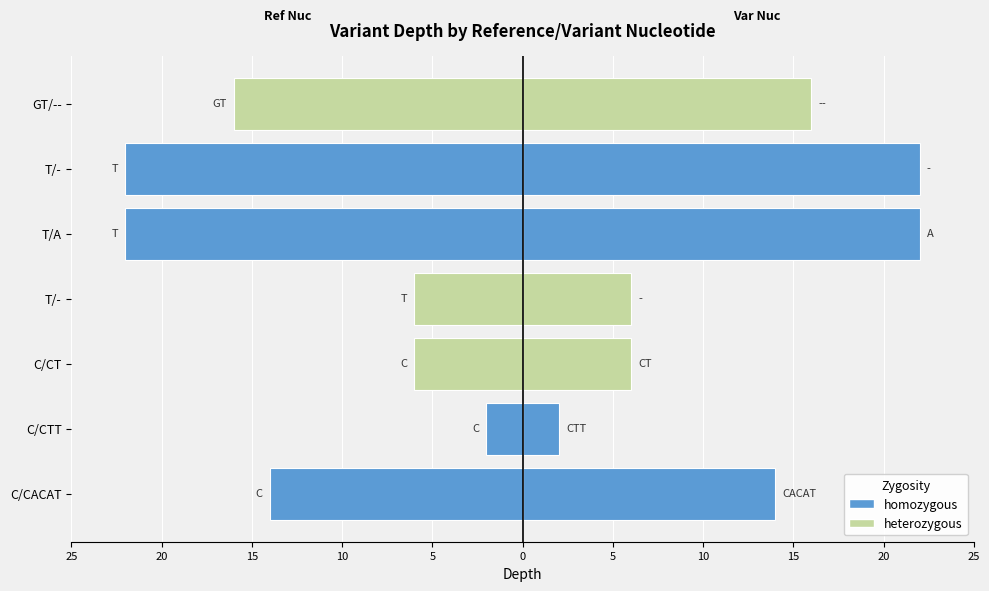

The chart shows a value of -3 at T/-. True or false?

False